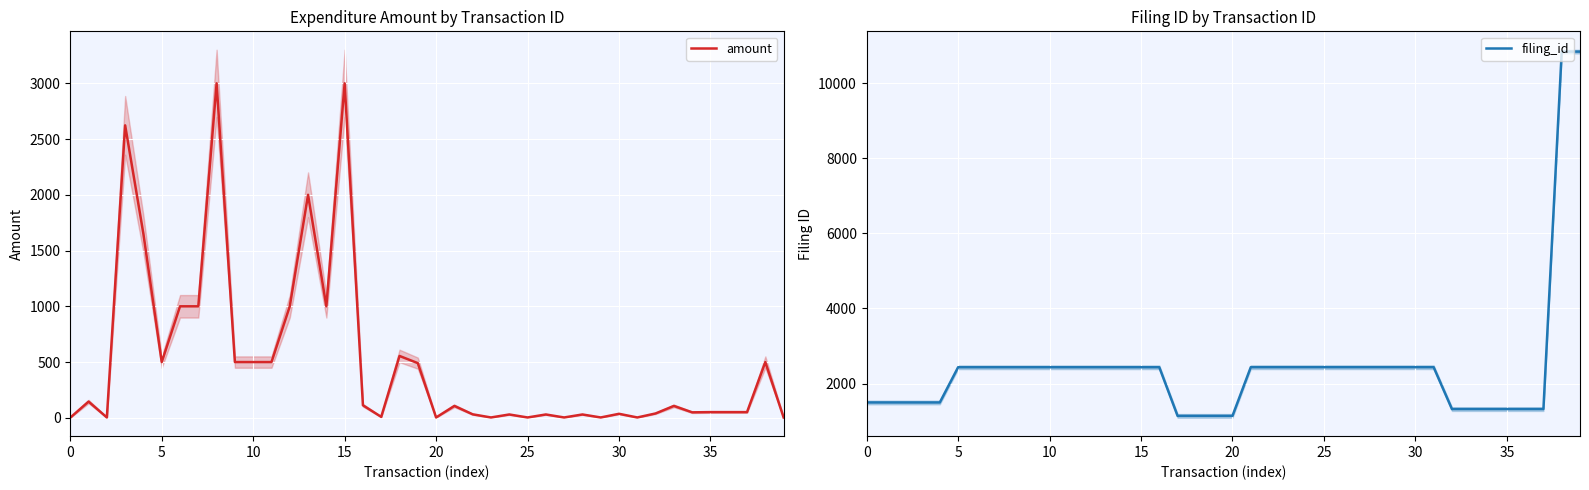

At which category is the sum across all series the highest?

38